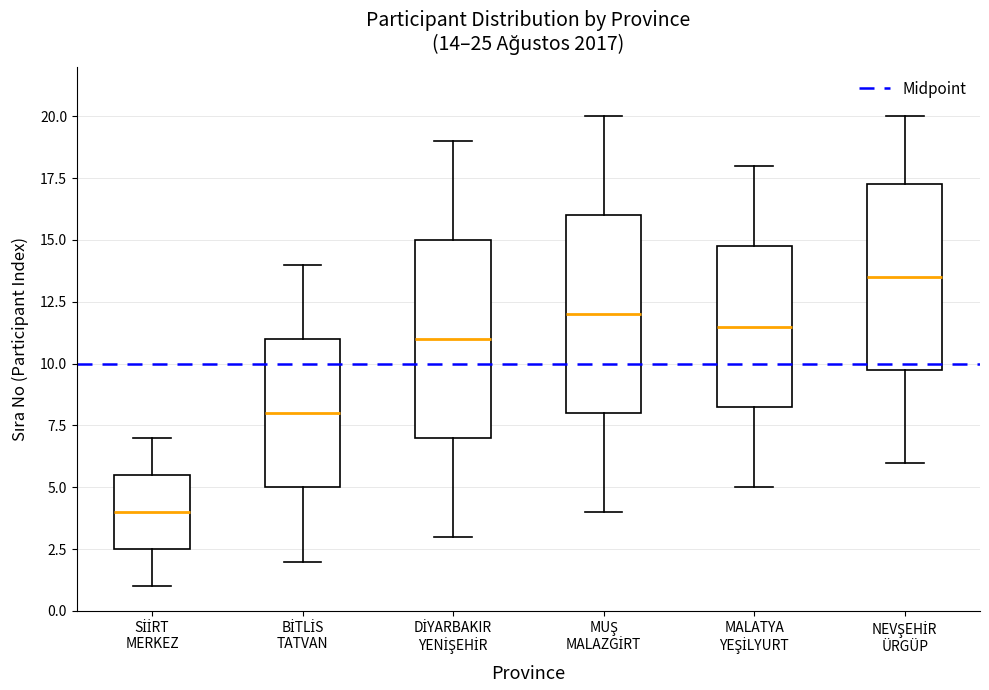

Which box has the lowest median line?

SİİRT MERKEZ